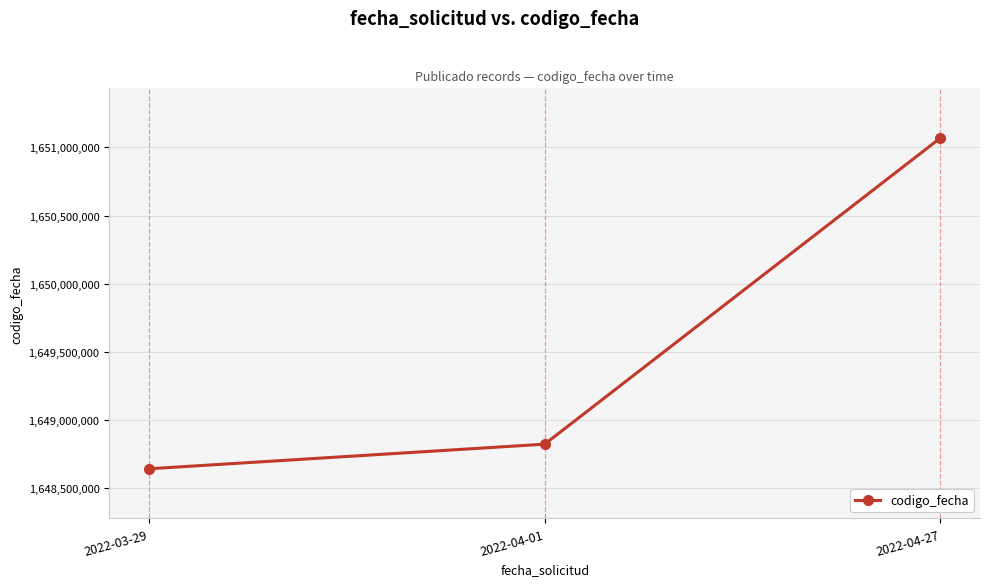

The chart shows a value of 2151838770 at 2022-04-27. True or false?

False